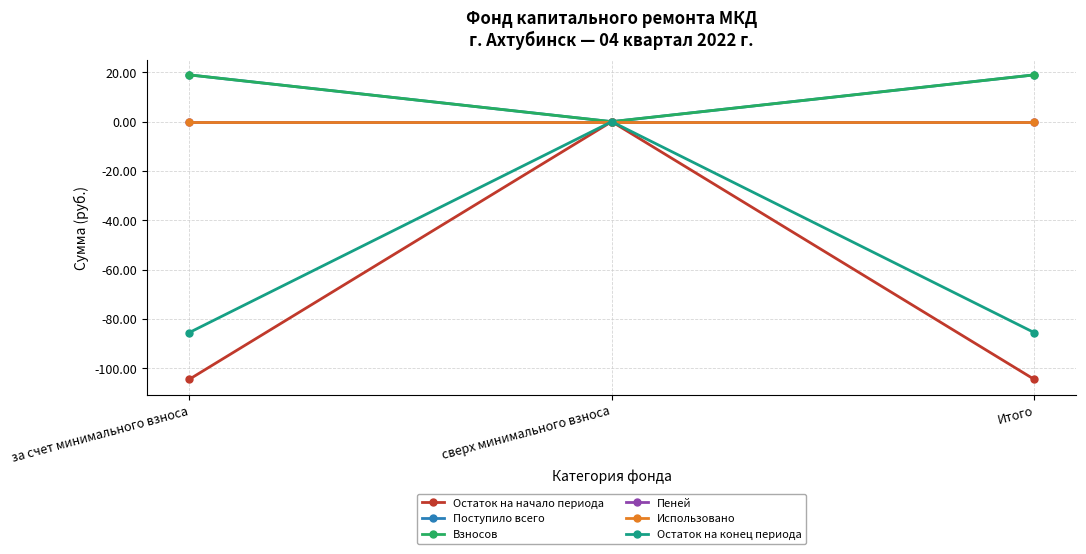

The Остаток на начало периода series shows -104.5 at за счет минимального взноса. True or false?

True